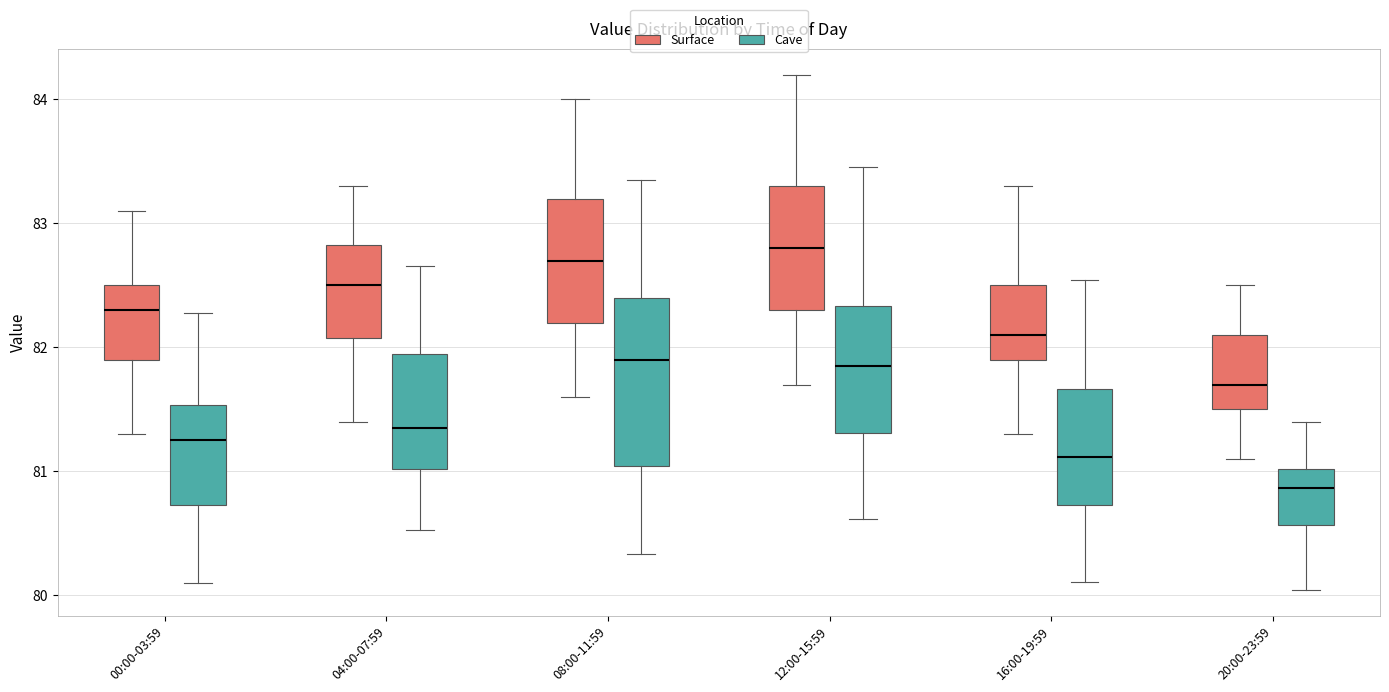

Where does the lower whisker of the box for 00:00-03:59 (Cave) end on the y-axis? The values are not printed on the chart, so give them approximately, as read against the axis.

80.1